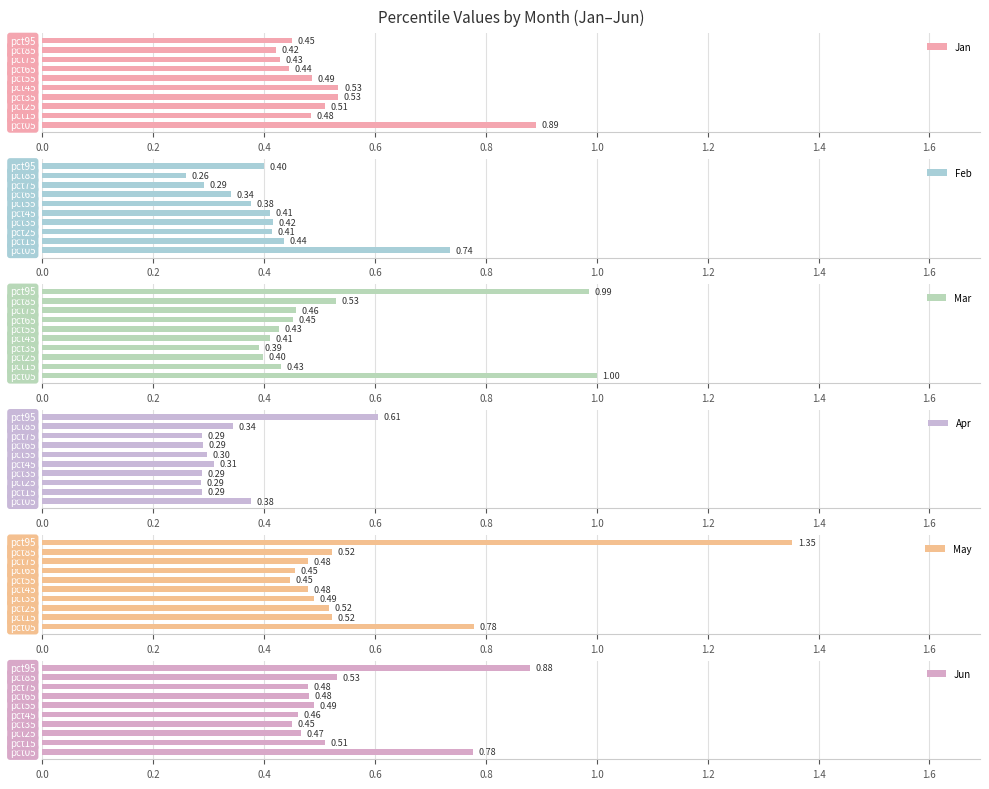

What is the difference between the second highest and minimum values in the Jun series?

0.3